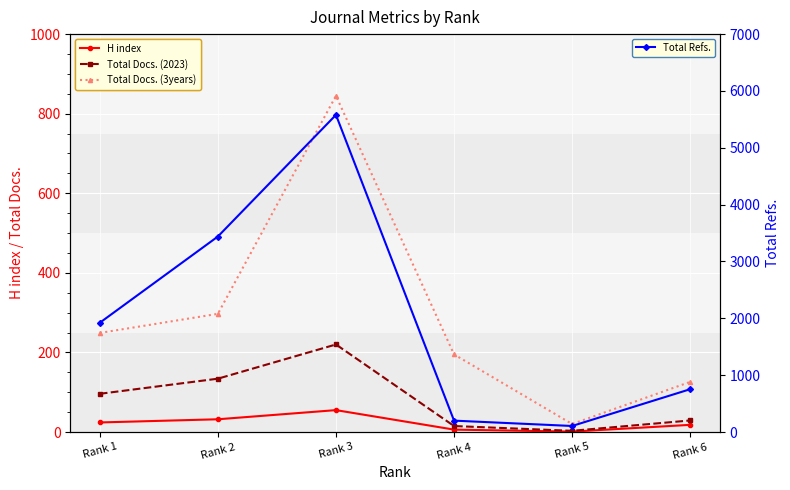

List the series in order of their peak value, lowest first.

H index, Total Docs. (2023), Total Docs. (3years), Total Refs.